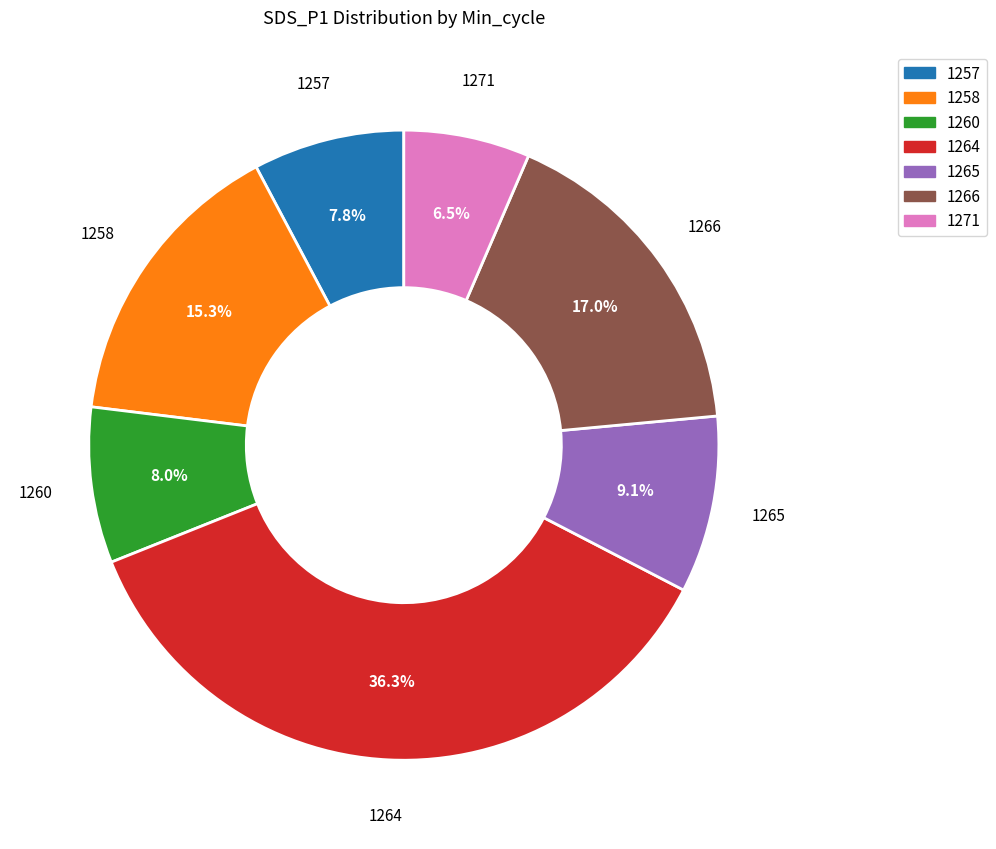

Does any single category account for the majority?

No